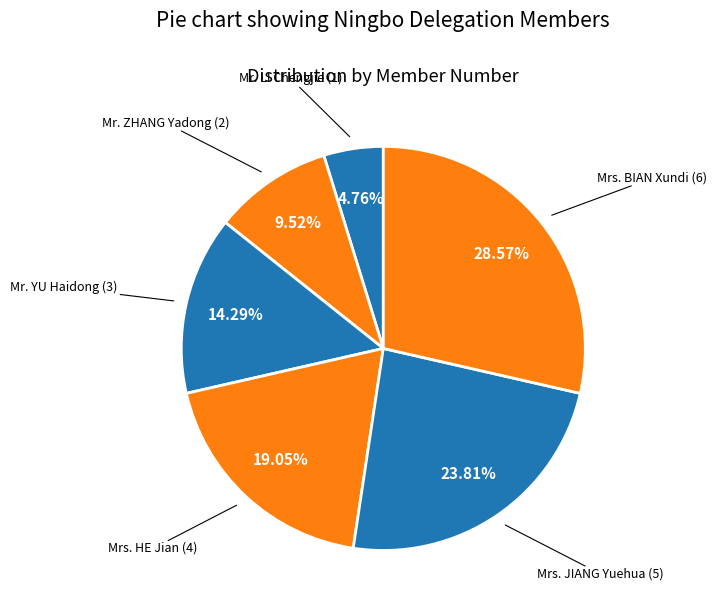

What is the largest slice in the pie chart?

Mrs. BIAN Xundi